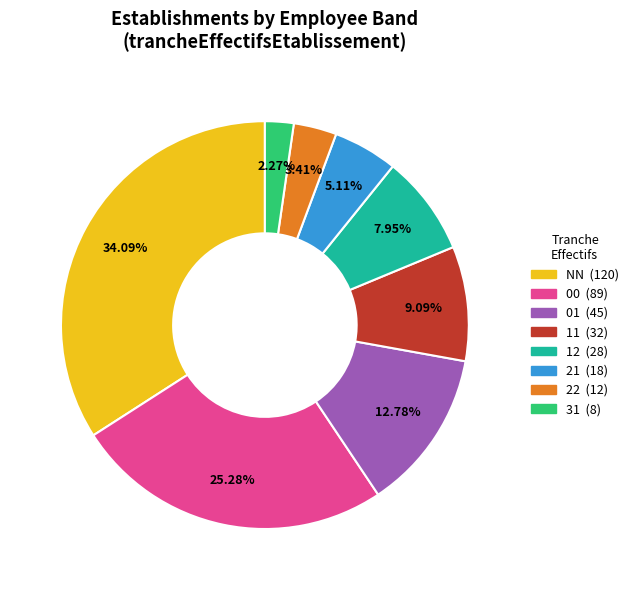

How many segments does this pie chart have?

8